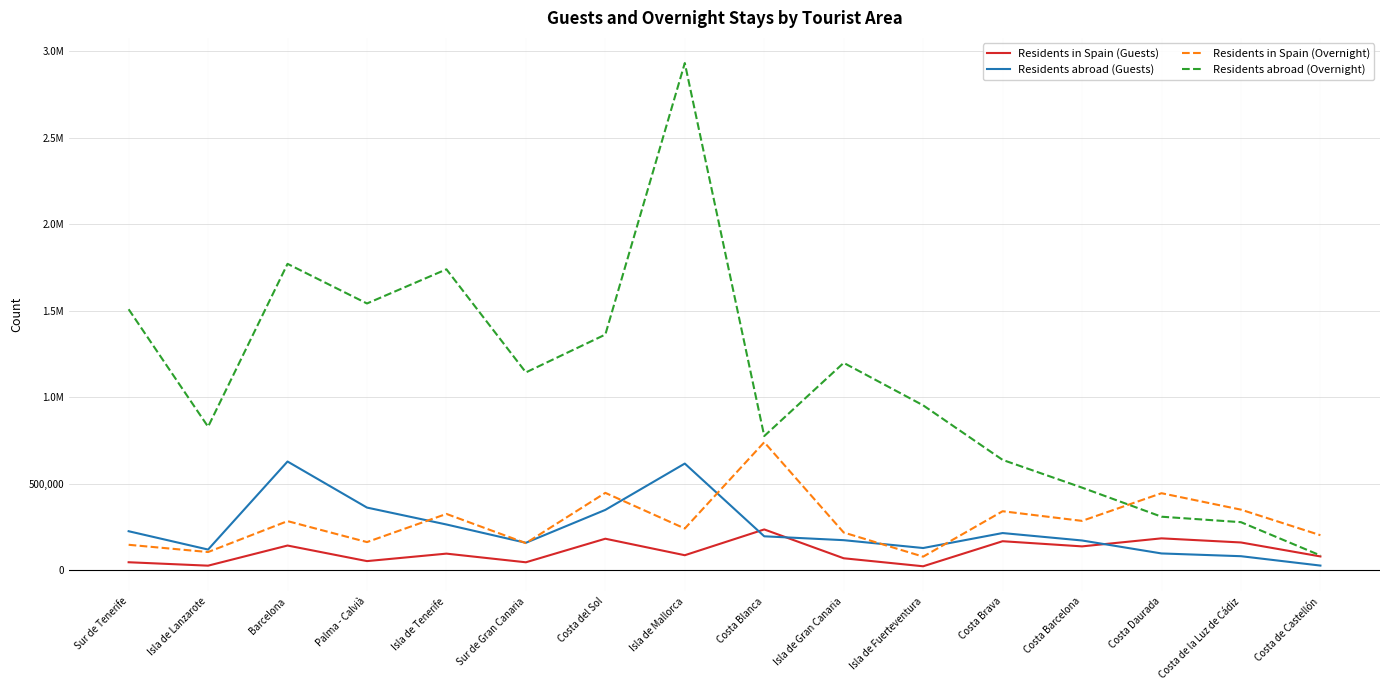

Reading left to right, extract all data points from this chart.

Residents in Spain (Guests): 45238	25473	141850	51830	95040	45006	181223	85821	234859	68230	21968	166766	136954	183400	159551	78845
Residents abroad (Guests): 224554	118641	627437	361218	263470	157739	347907	615620	195176	172831	127455	213988	171022	96085	80180	25971
Residents in Spain (Overnight): 146187	104262	282944	161777	324572	155684	446276	240179	738975	217109	77567	340049	284295	444236	349254	201538
Residents abroad (Overnight): 1507526	828396	1769985	1540888	1738305	1142498	1361257	2930518	774581	1197627	952160	636846	476534	308445	276853	84416